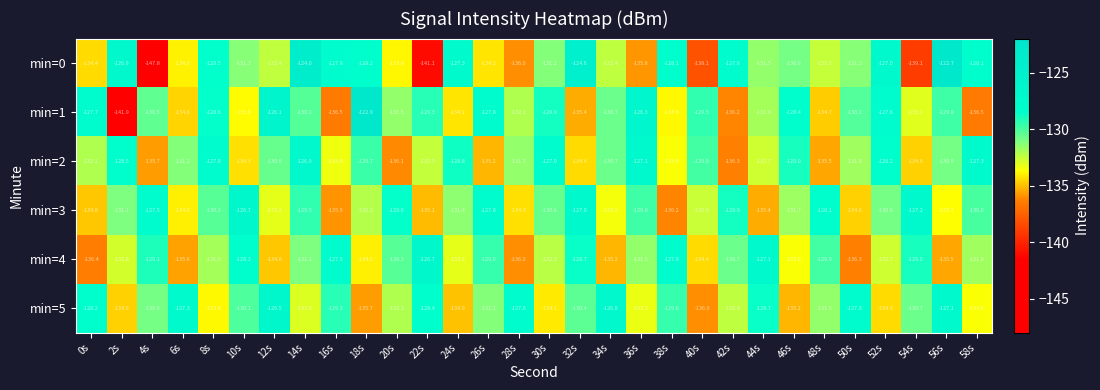

What is the maximum value shown in the chart?

-122.7